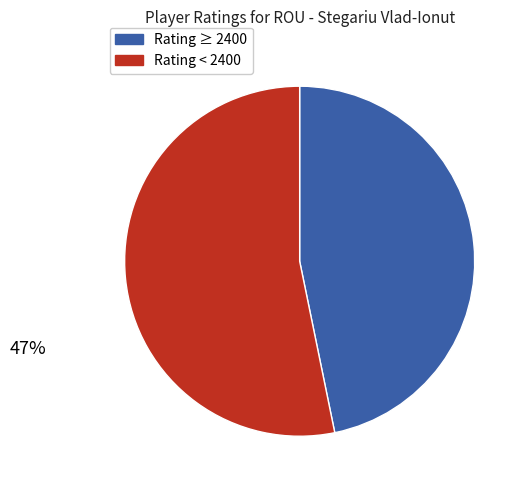

Does any single category account for the majority?

Yes